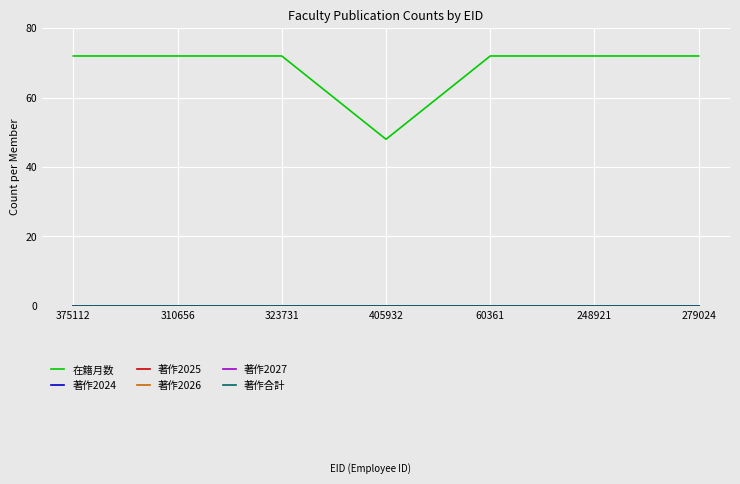

At 375112, list the series in order from smallest to largest.

著作2024, 著作2025, 著作2026, 著作2027, 著作合計, 在籍月数